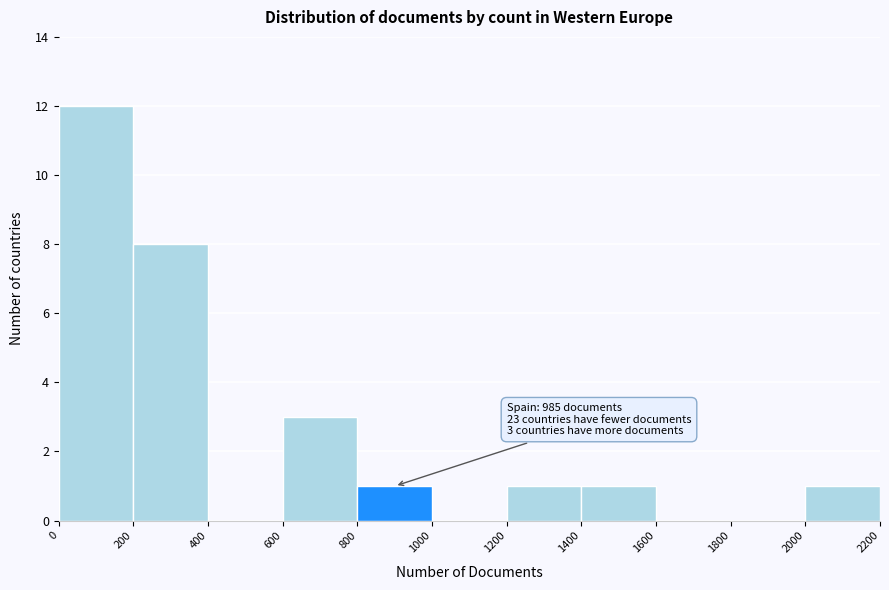

Which range on the x-axis has the tallest bar?

0 to 200